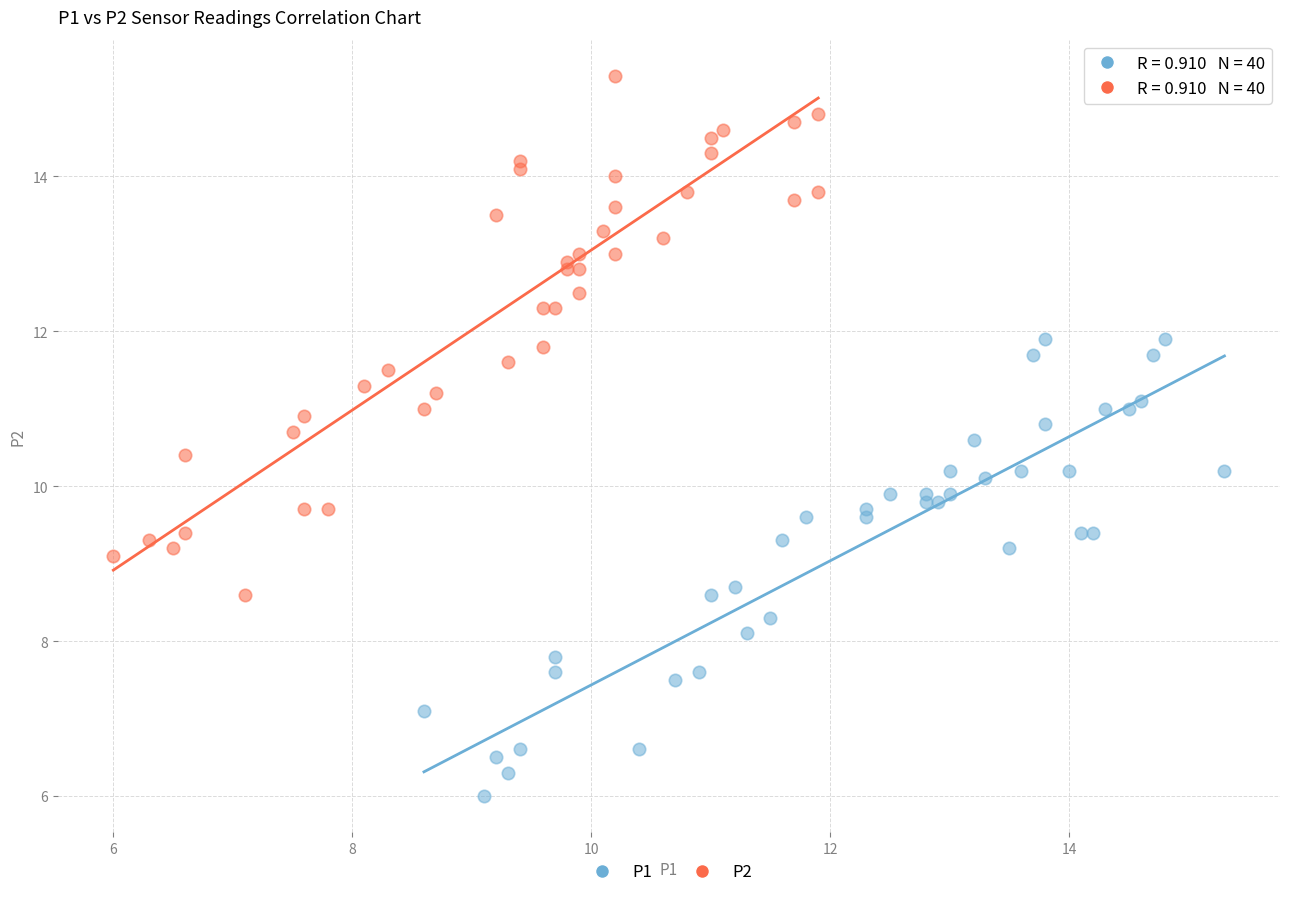

Which series contains the highest Y value?

P2